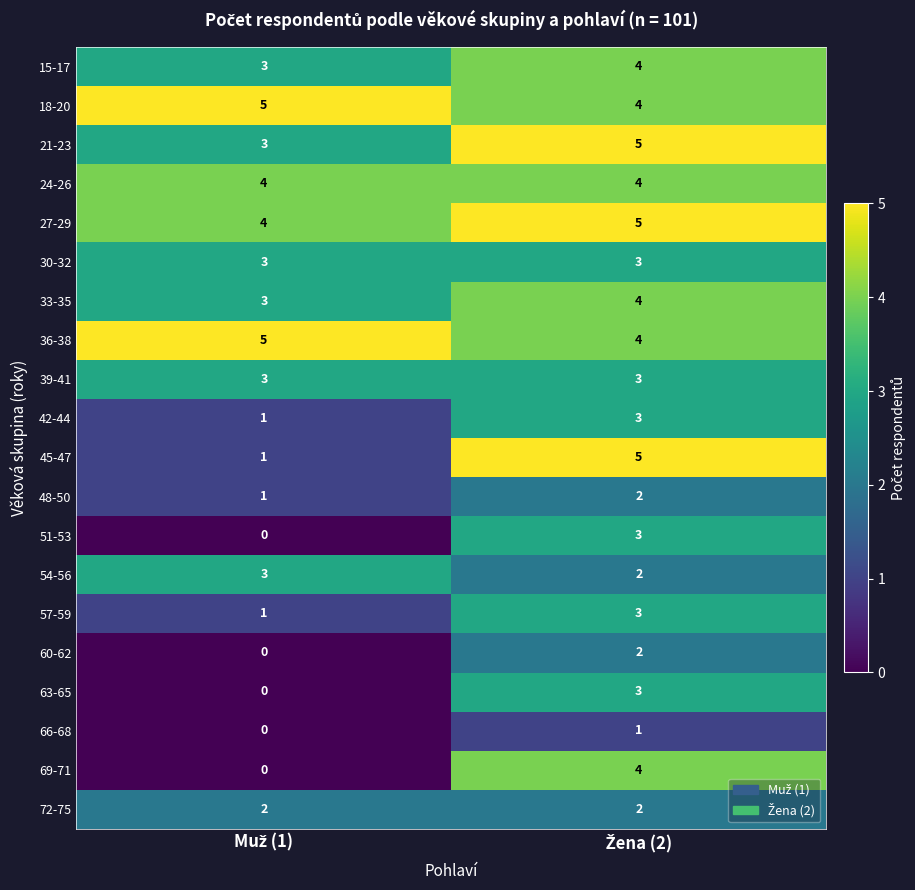

What is the sum of all 69-71 values?

4